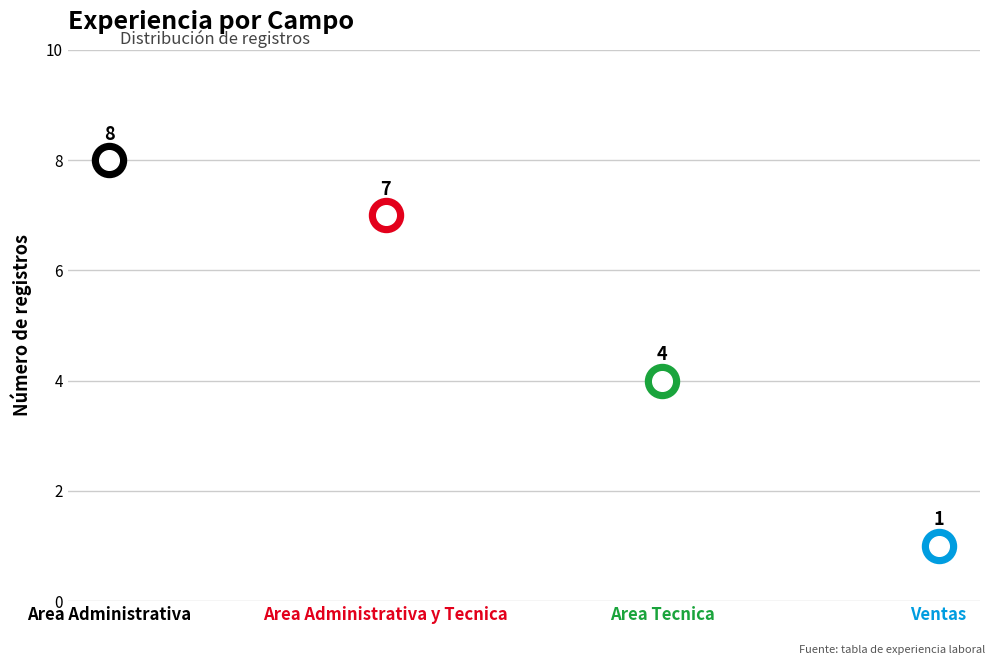

What is the change in value from Area Administrativa y Tecnica to Area Tecnica?

-3